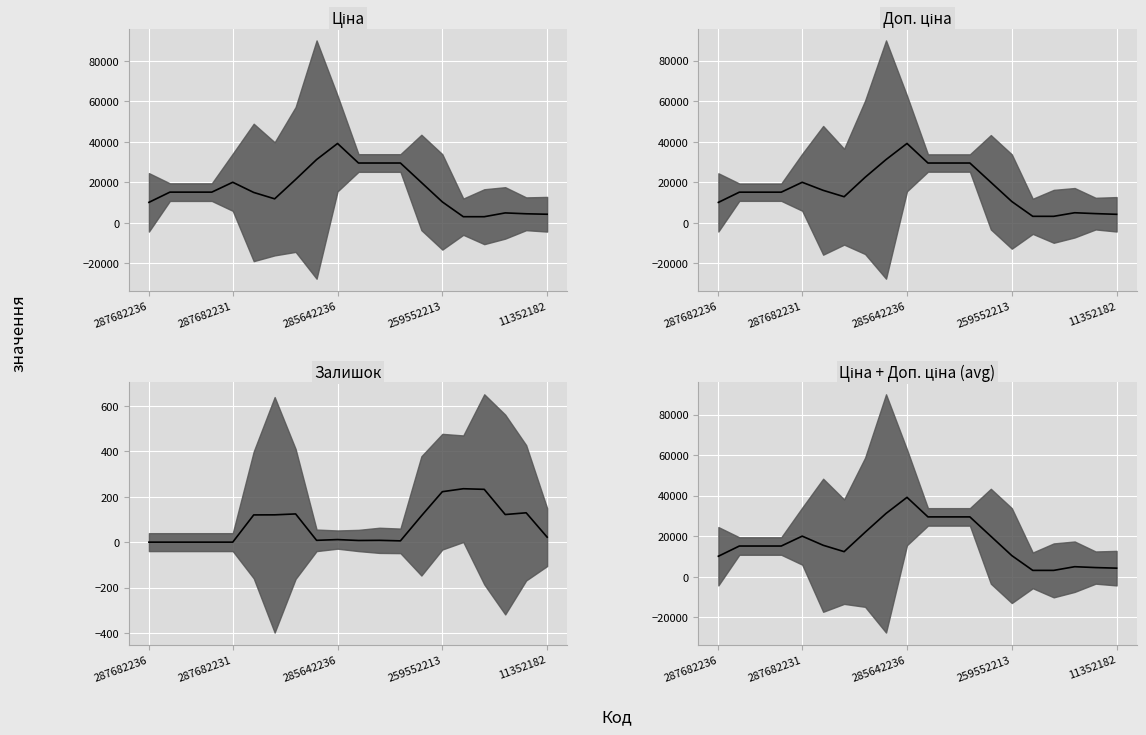

Which series has the largest total across all categories?

Доп. ціна